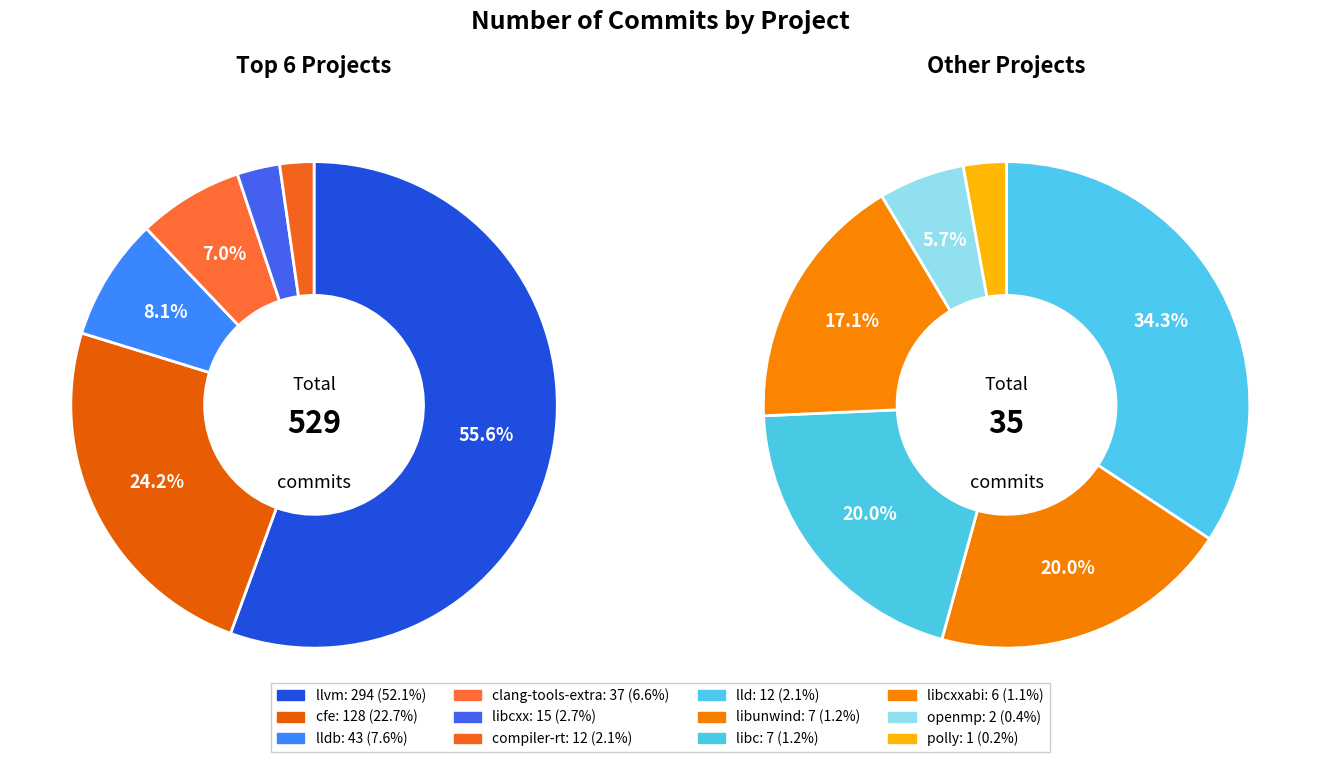

True or false: clang-tools-extra accounts for 21% of the total.

False